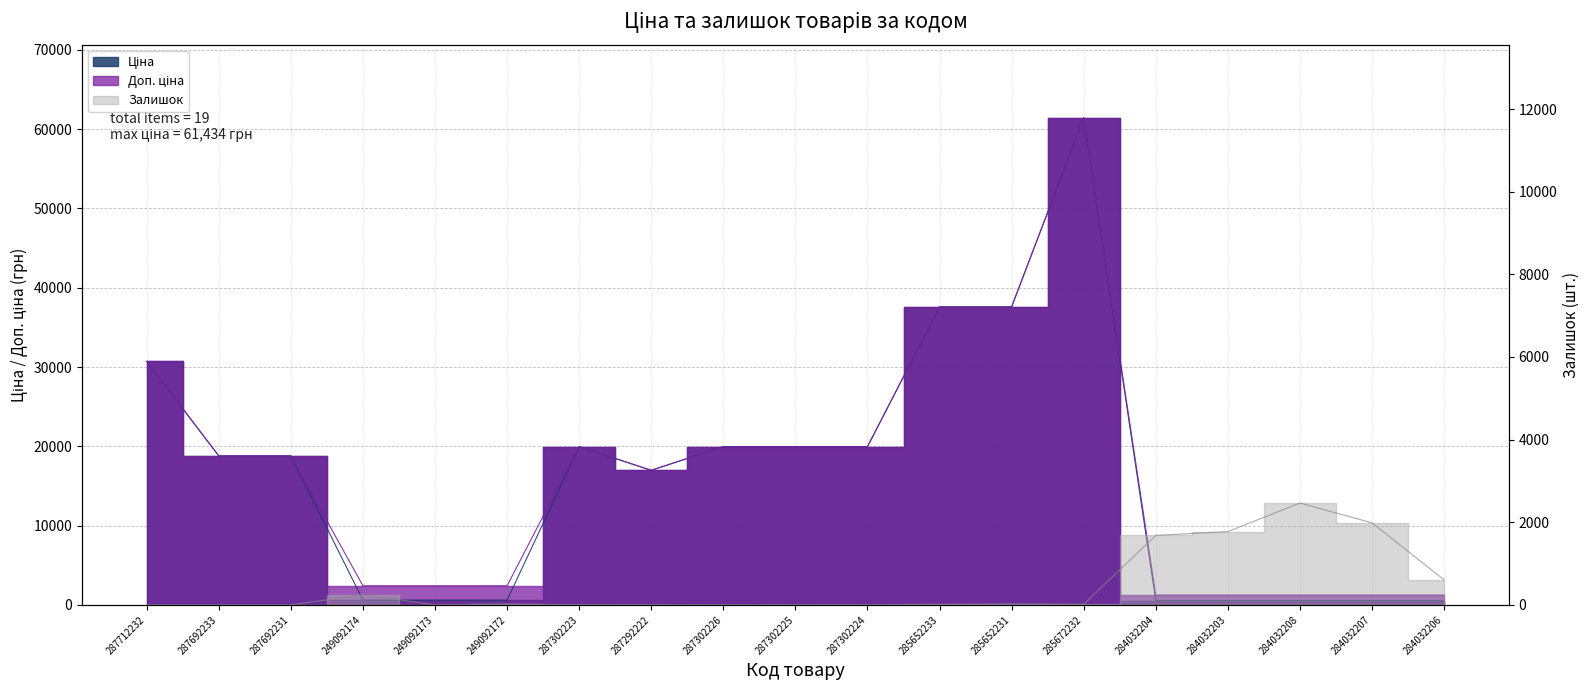

What is the difference between the highest and lowest values at 285652233?

37581.6